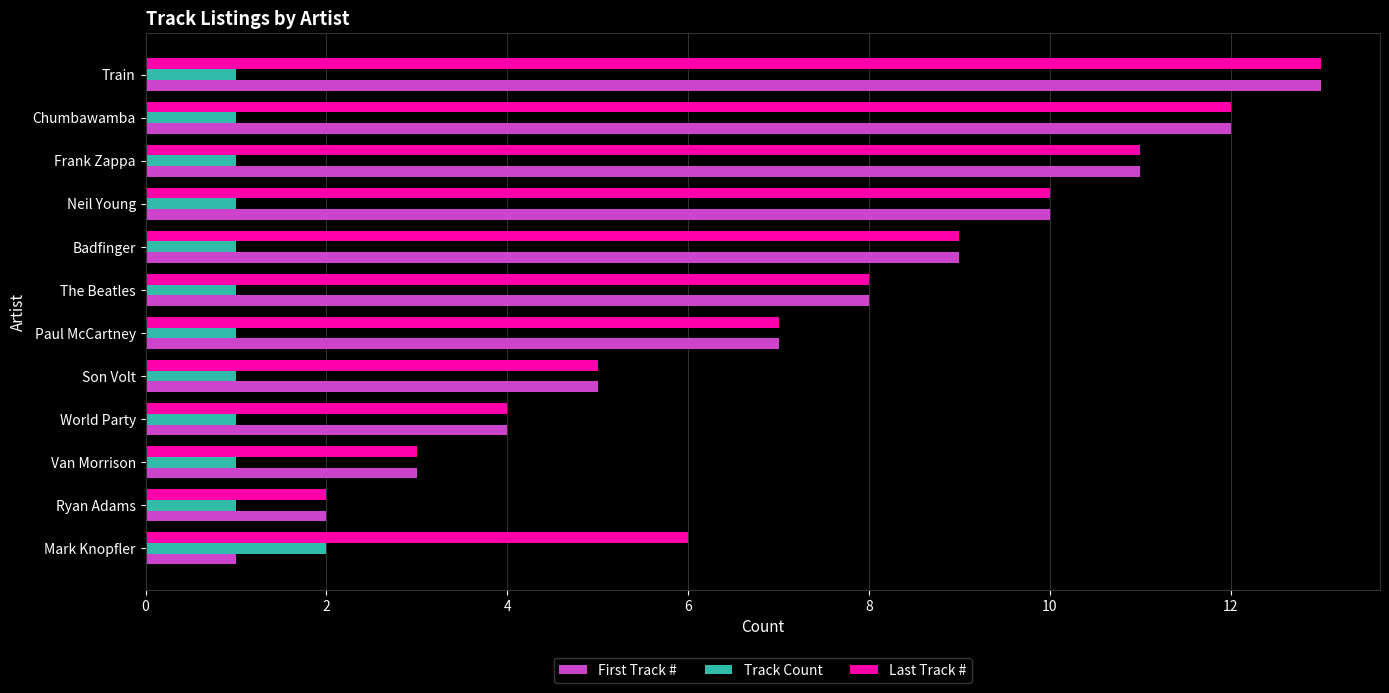

What is the maximum value for Last Track #?

13